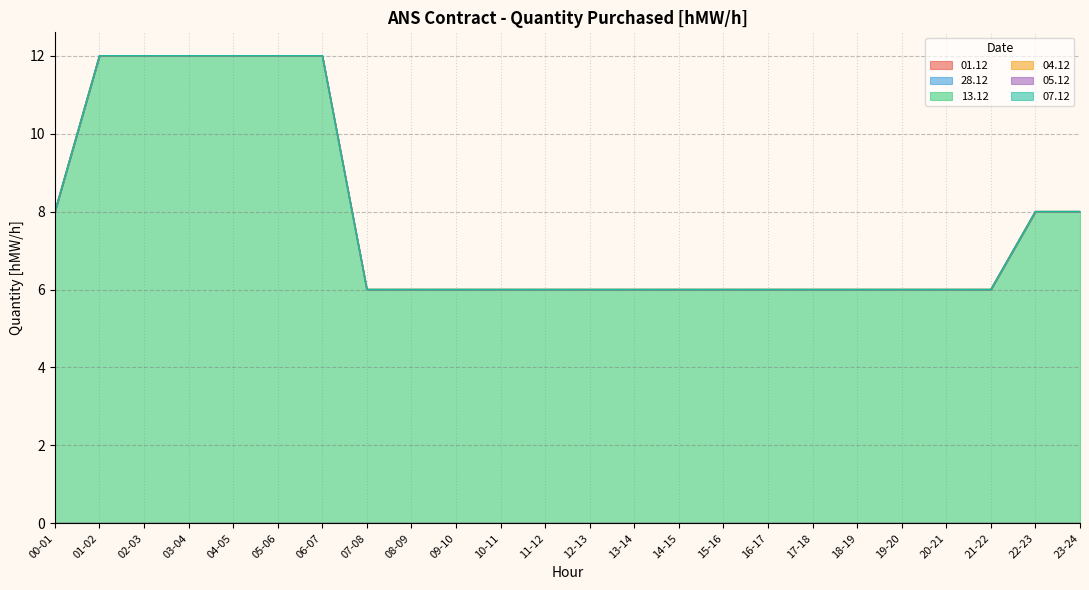

At which category is the sum across all series the highest?

01-02